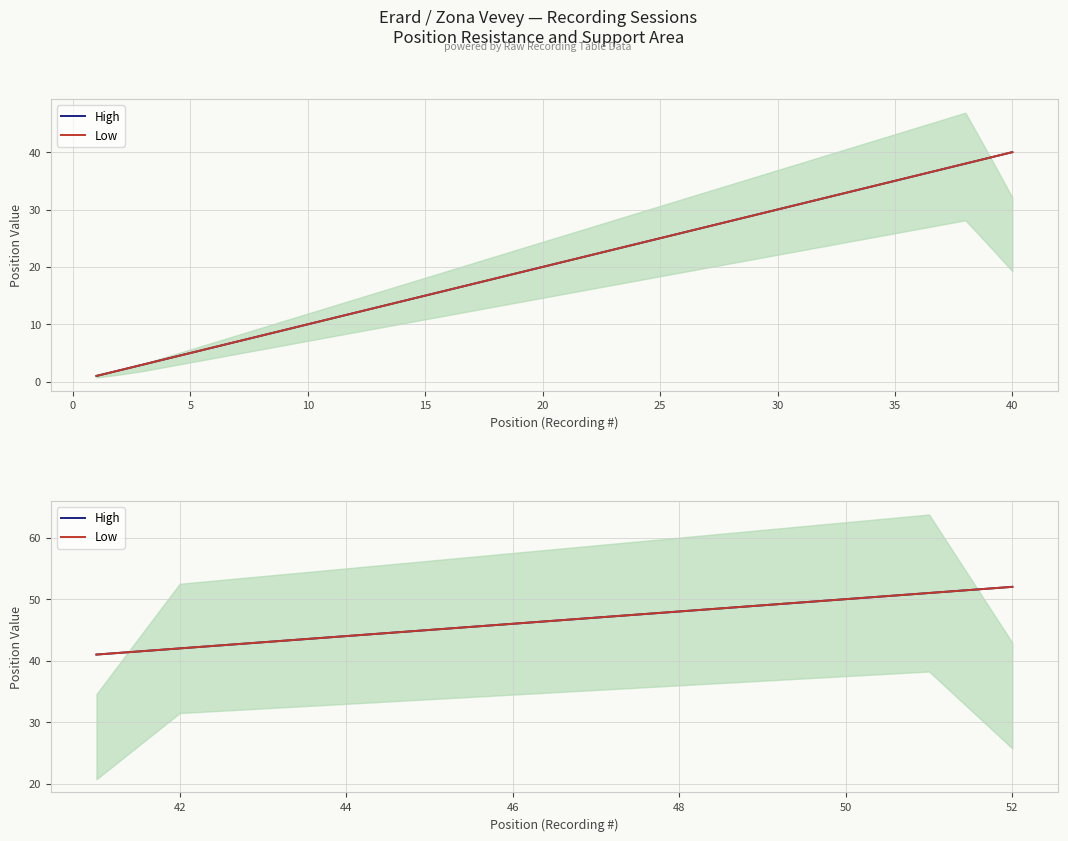

True or false: Low and High cross at least once.

False